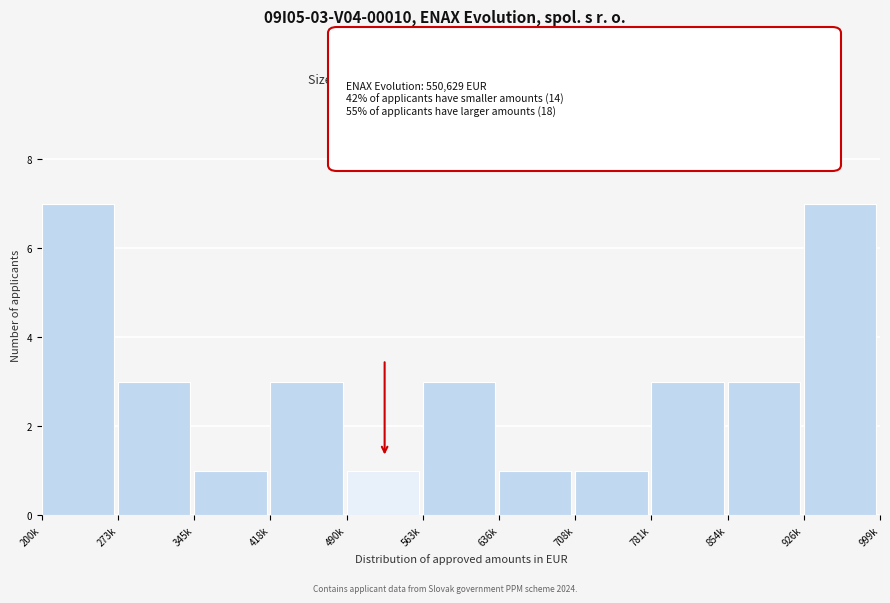

Reading left to right, list all the values displayed in this chart.

7	3	1	3	1	3	1	1	3	3	7